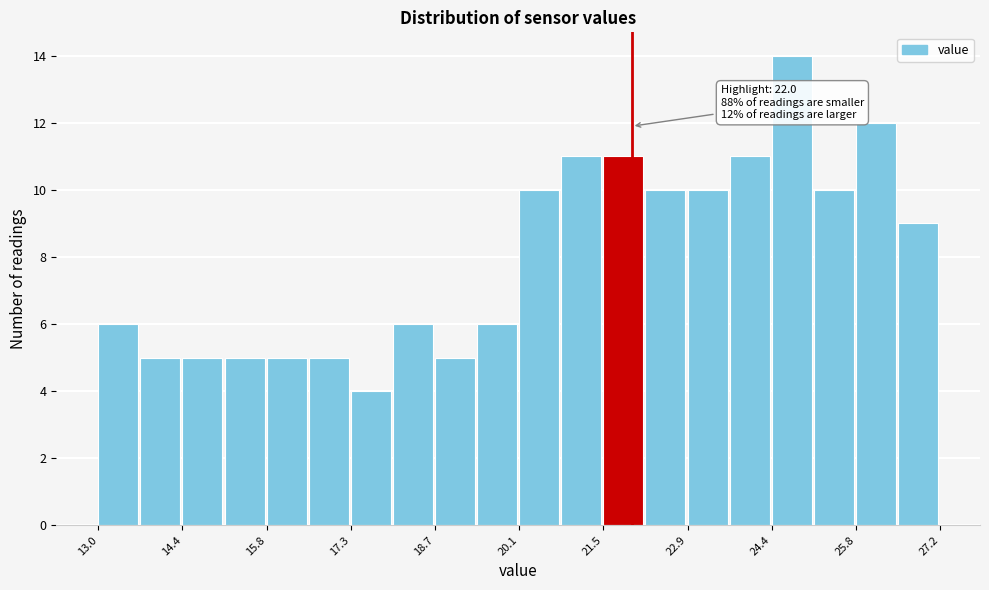

Read against the x-axis, roughly where is the centre of the tallest bar?

24.6